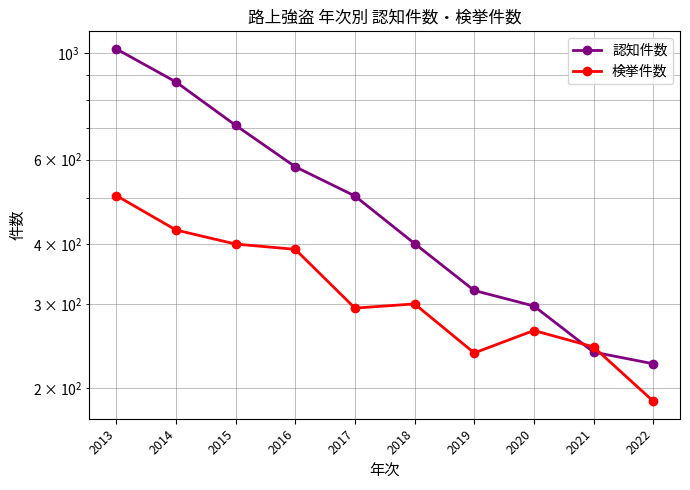

Which category has the lowest value in the 検挙件数 series?

2022